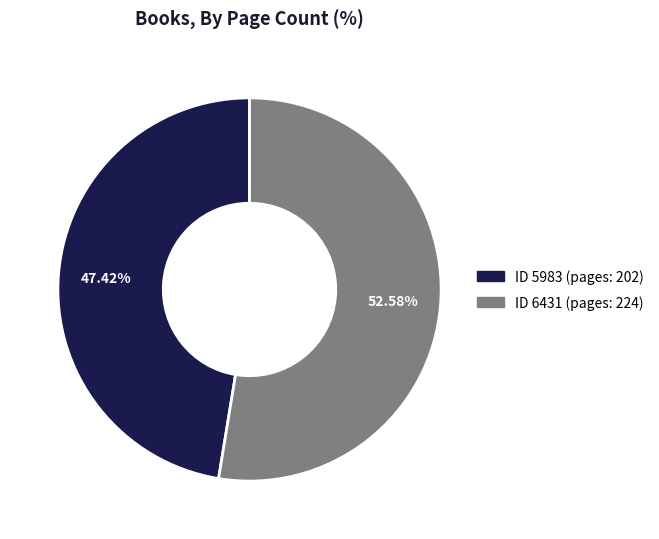

Is there a majority slice in this chart?

Yes